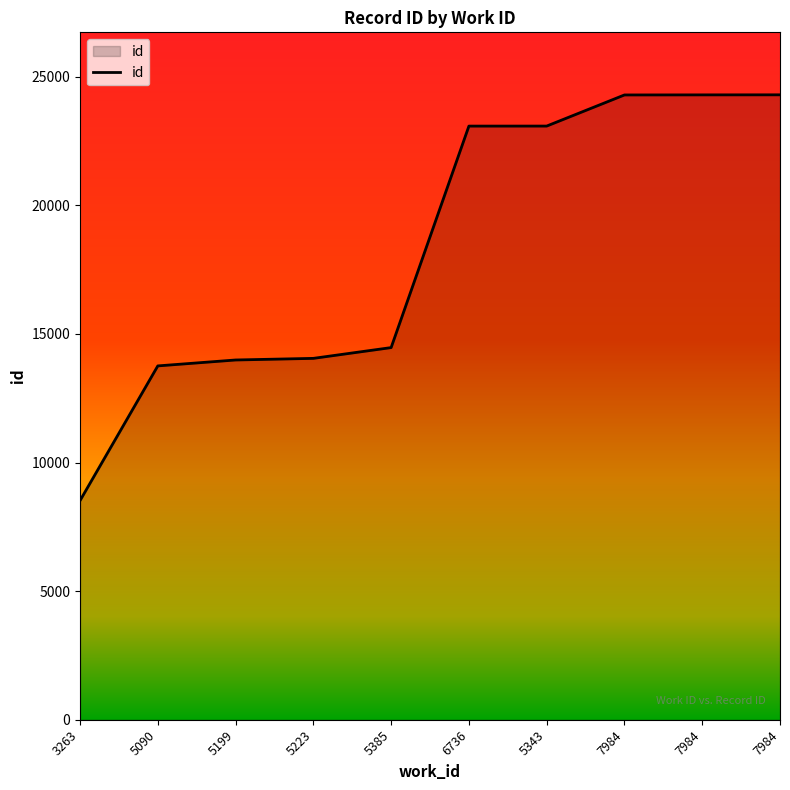

Rank the categories by value from highest to lowest.

7984, 7984, 7984, 5343, 6736, 5385, 5223, 5199, 5090, 3263